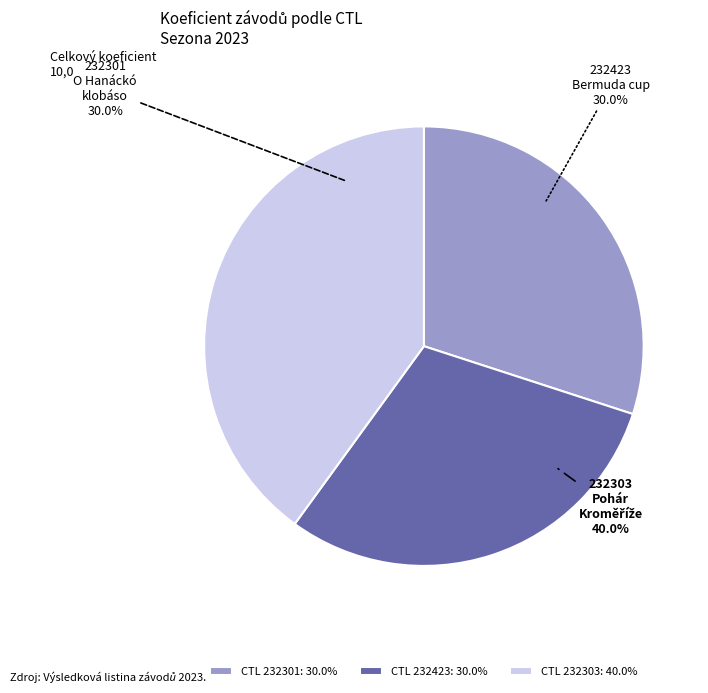

Between 232303 and 232423, which is larger?

232303